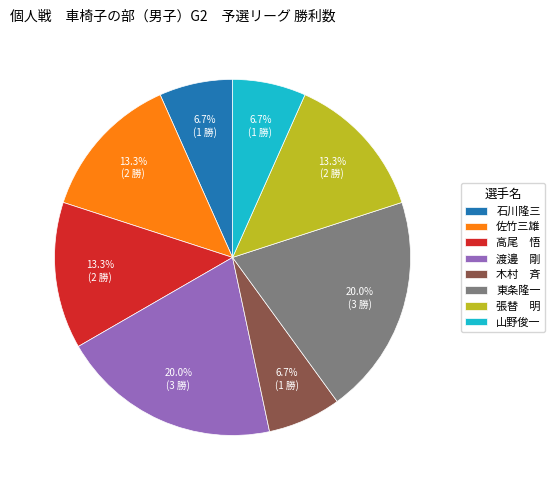

The 石川隆三 slice represents 1% of the pie. True or false?

False